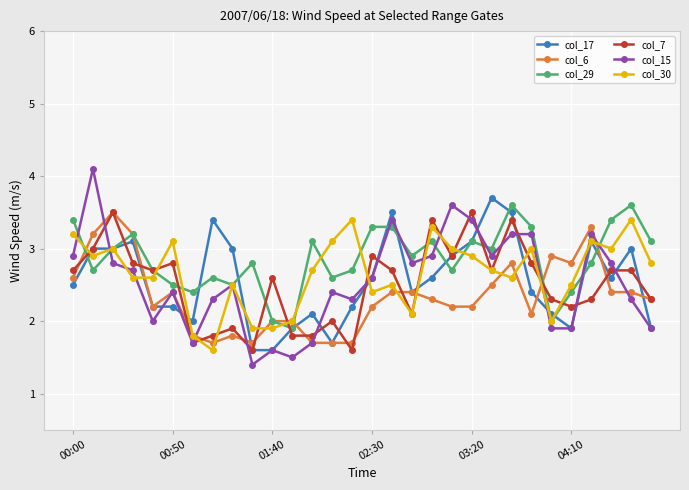

What is the lowest value of the col_7 series?

1.6